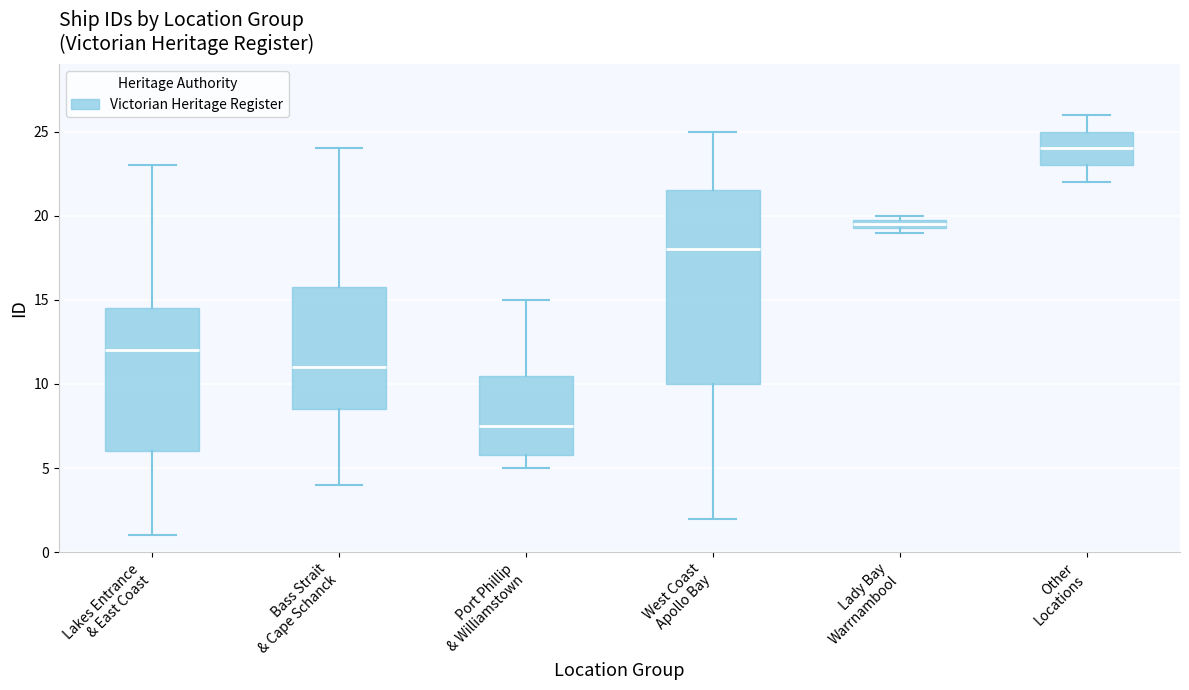

Where does the median line of the box for West Coast Apollo Bay sit on the y-axis? The values are not printed on the chart, so give them approximately, as read against the axis.

18.0